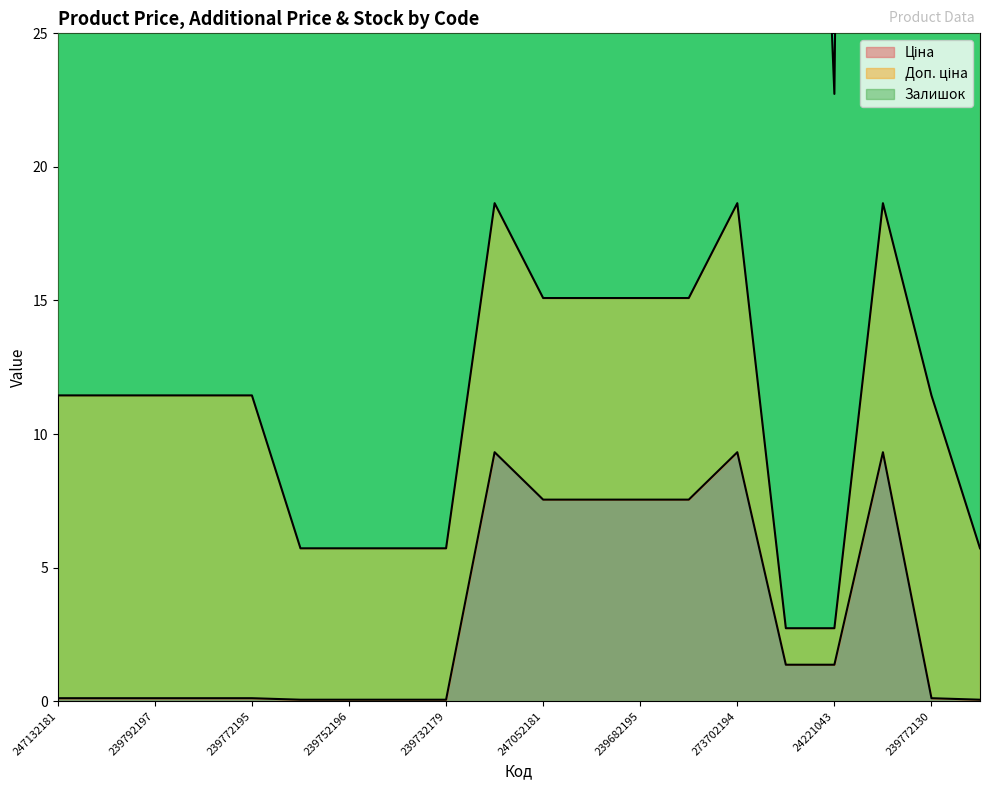

True or false: Ціна has more than 2 points higher than both neighbors.

True